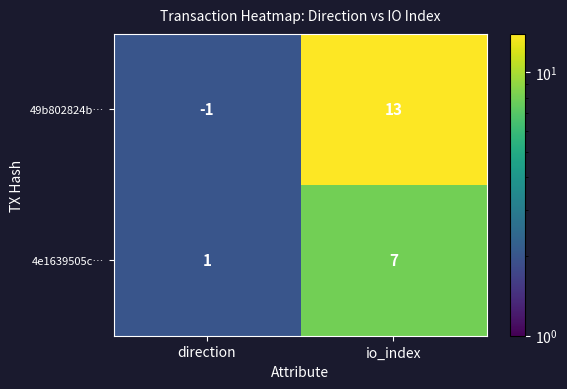

True or false: 49b802824b… has a value of 13 at io_index.

True